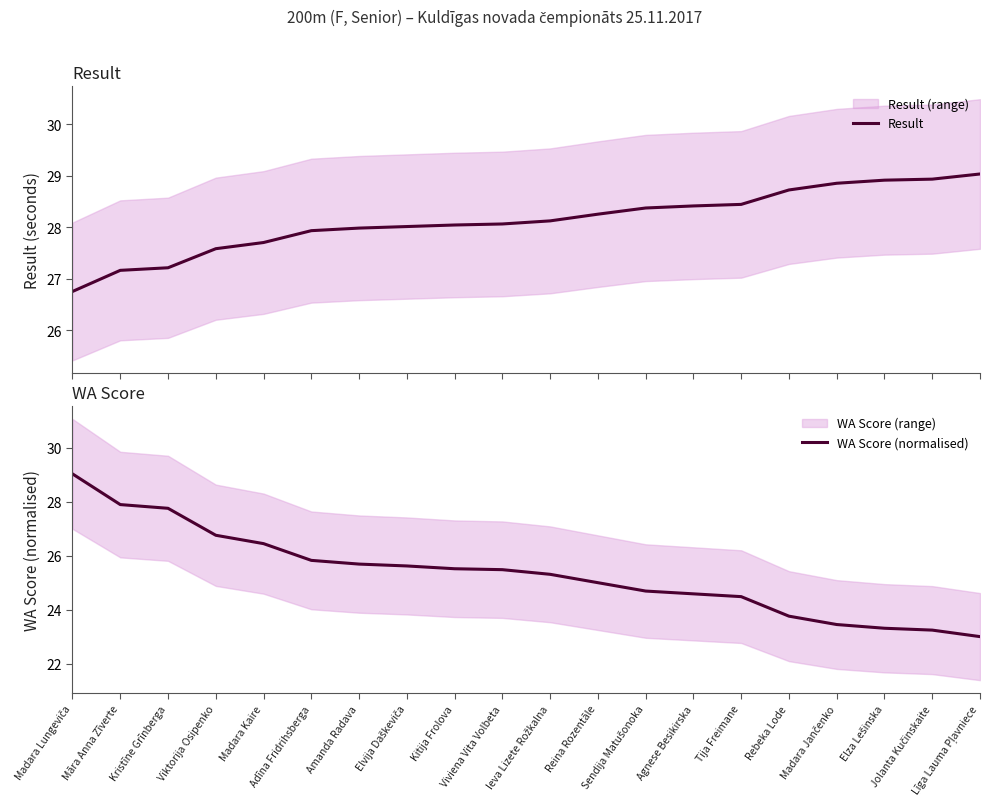

What is the average value of the WA Score (normalised) series?

25.3